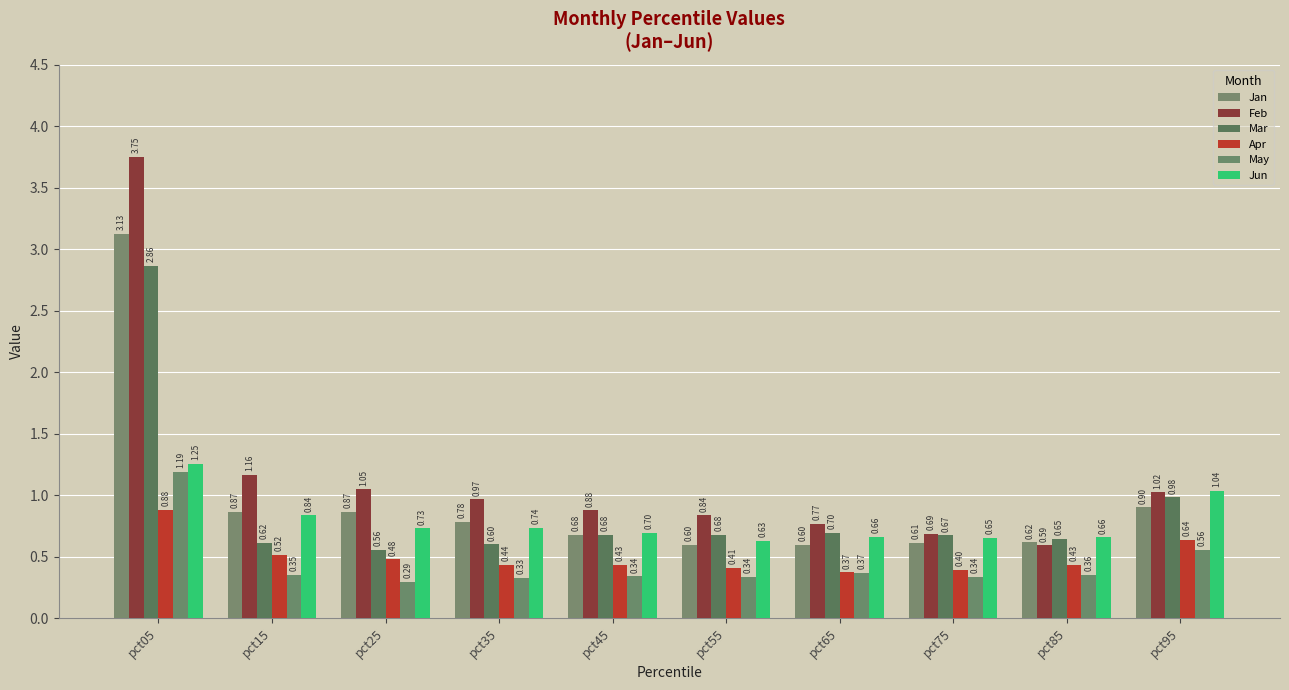

Reading left to right, extract all data points from this chart.

Jan: pct05=3.1	pct15=0.9	pct25=0.9	pct35=0.8	pct45=0.7	pct55=0.6	pct65=0.6	pct75=0.6	pct85=0.6	pct95=0.9
Feb: pct05=3.7	pct15=1.2	pct25=1.0	pct35=1.0	pct45=0.9	pct55=0.8	pct65=0.8	pct75=0.7	pct85=0.6	pct95=1.0
Mar: pct05=2.9	pct15=0.6	pct25=0.6	pct35=0.6	pct45=0.7	pct55=0.7	pct65=0.7	pct75=0.7	pct85=0.6	pct95=1.0
Apr: pct05=0.9	pct15=0.5	pct25=0.5	pct35=0.4	pct45=0.4	pct55=0.4	pct65=0.4	pct75=0.4	pct85=0.4	pct95=0.6
May: pct05=1.2	pct15=0.4	pct25=0.3	pct35=0.3	pct45=0.3	pct55=0.3	pct65=0.4	pct75=0.3	pct85=0.4	pct95=0.6
Jun: pct05=1.3	pct15=0.8	pct25=0.7	pct35=0.7	pct45=0.7	pct55=0.6	pct65=0.7	pct75=0.7	pct85=0.7	pct95=1.0